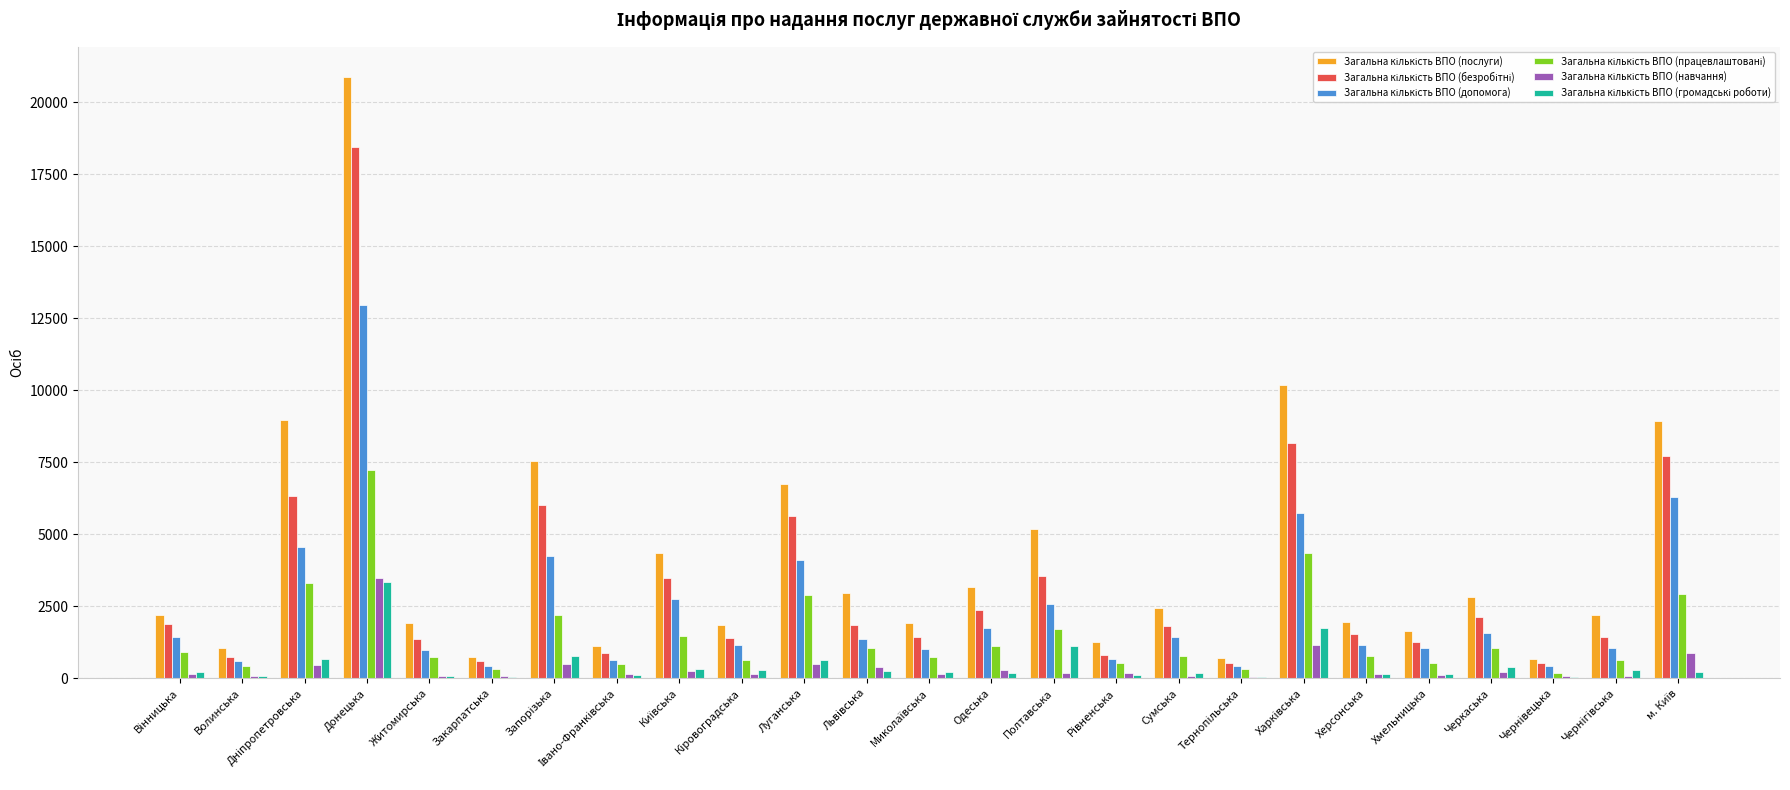

At which category is the sum across all series the highest?

Донецька